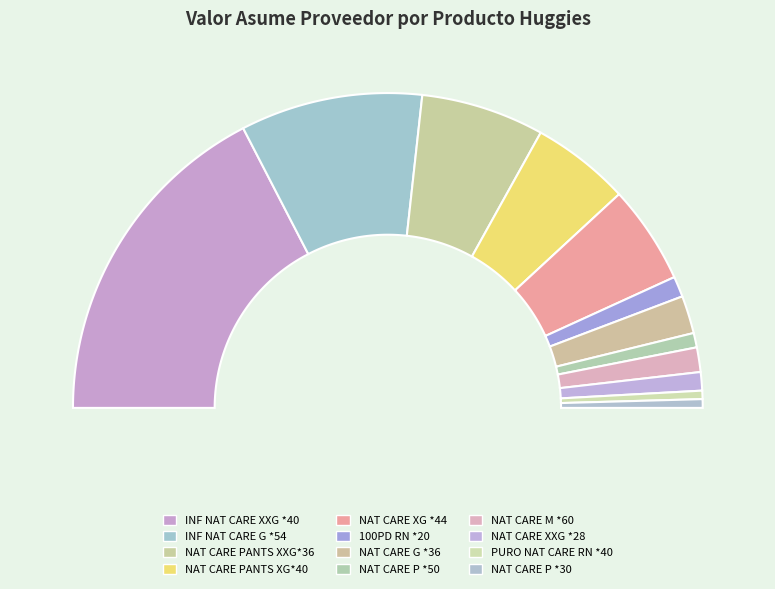

How much of the chart is everything except HUGGIES PAÑAL@@INF NATURAL CARE M *60?

97.5%